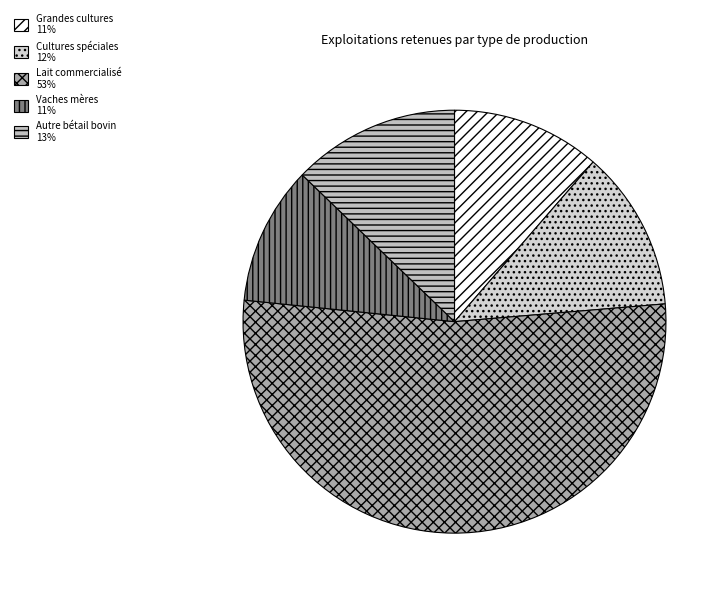

Rank the categories by value from highest to lowest.

Lait commercialisé, Autre bétail bovin, Cultures spéciales, Grandes cultures, Vaches mères